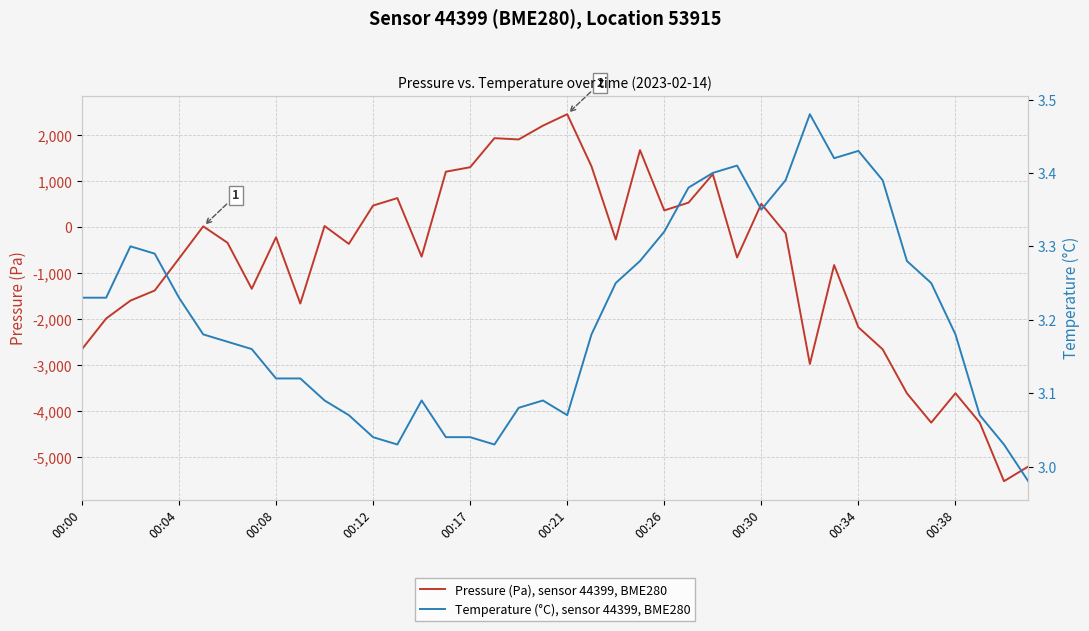

Reading left to right, list all the values displayed in this chart.

Pressure (Pa), sensor 44399, BME280: -2662.1	-1994.1	-1605.6	-1386.1	-692.6	8.4	-348.2	-1348.0	-228.2	-1669.3	16.2	-372.7	460.2	622.4	-649.5	1195.9	1293.2	1924.3	1896.8	2196.2	2445.7	1312.9	-278.7	1664.6	354.6	524.1	1142.9	-668.5	496.8	-142.1	-2983.3	-833.2	-2185.0	-2663.4	-3619.6	-4257.1	-3618.6	-4255.2	-5529.7	-5210.5
Temperature (°C), sensor 44399, BME280: 3.2	3.2	3.3	3.3	3.2	3.2	3.2	3.2	3.1	3.1	3.1	3.1	3.0	3.0	3.1	3.0	3.0	3.0	3.1	3.1	3.1	3.2	3.2	3.3	3.3	3.4	3.4	3.4	3.4	3.4	3.5	3.4	3.4	3.4	3.3	3.2	3.2	3.1	3.0	3.0